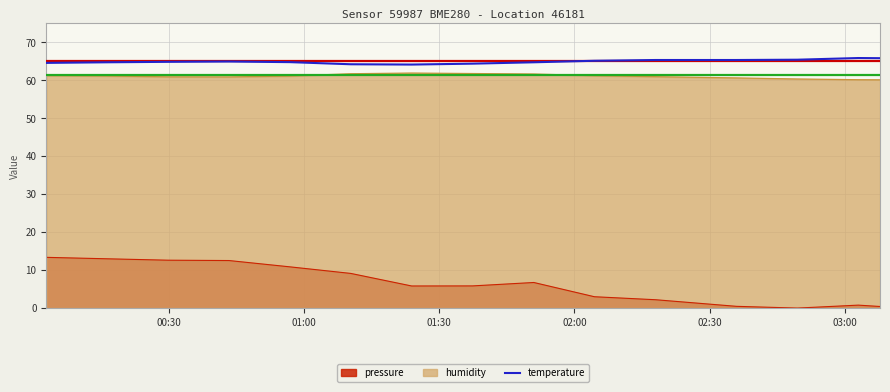

Does the chart display data point markers on the line(s)?

No